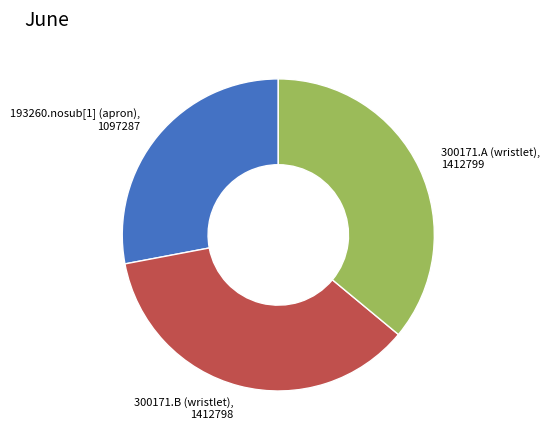

Is there a majority slice in this chart?

No